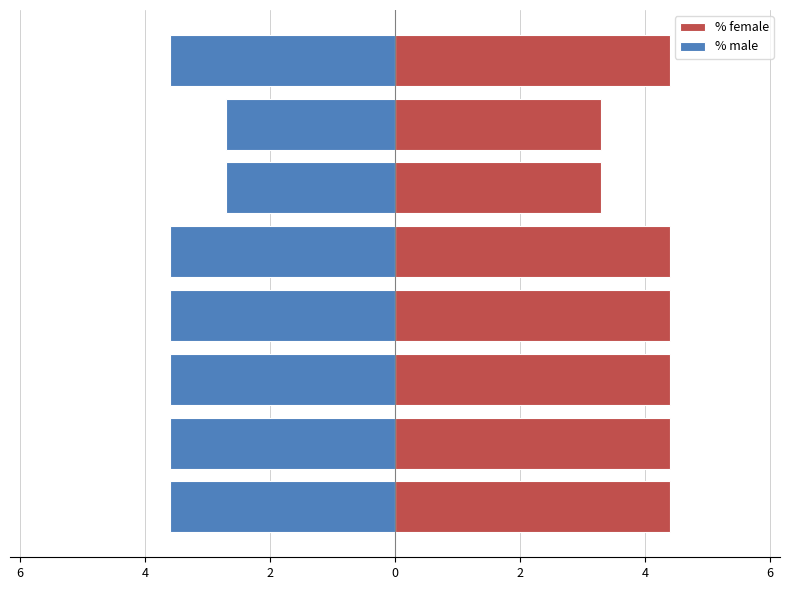

How many groups of bars are there?

8